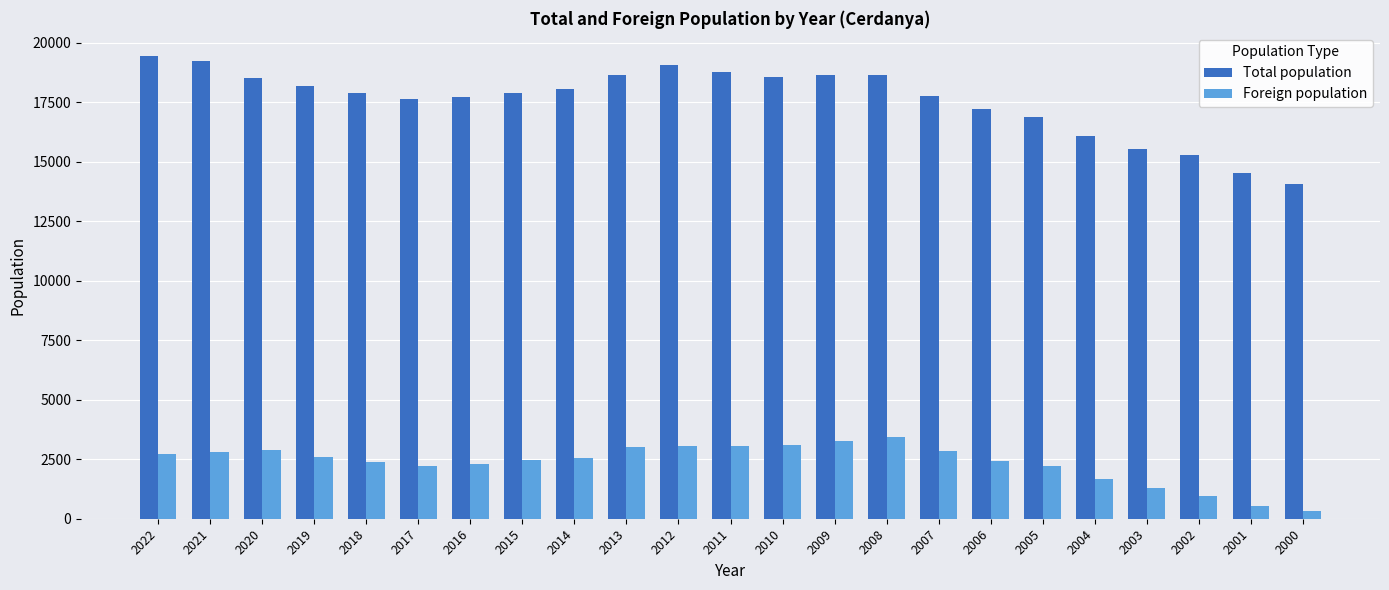

How many categories are shown in the chart?

23